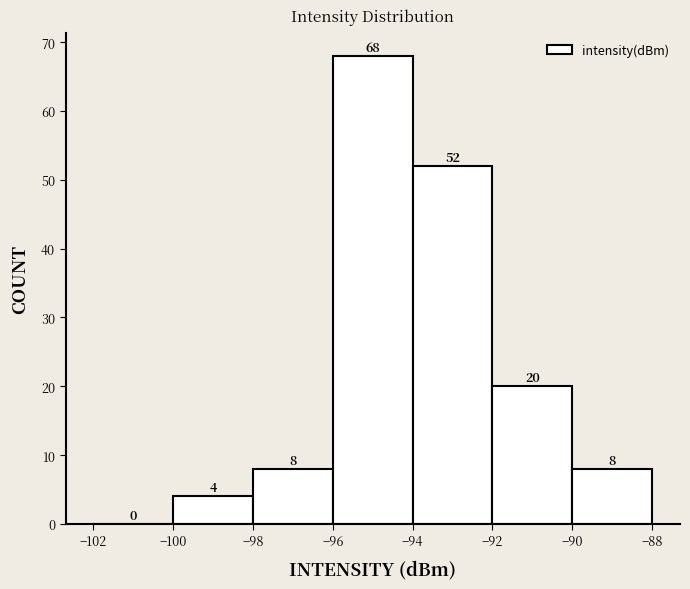

Reading left to right, transcribe this chart: for each bar, give the range it covers on the x-axis and its height.

-102 to -100: 0
-100 to -98: 4
-98 to -96: 8
-96 to -94: 68
-94 to -92: 52
-92 to -90: 20
-90 to -88: 8